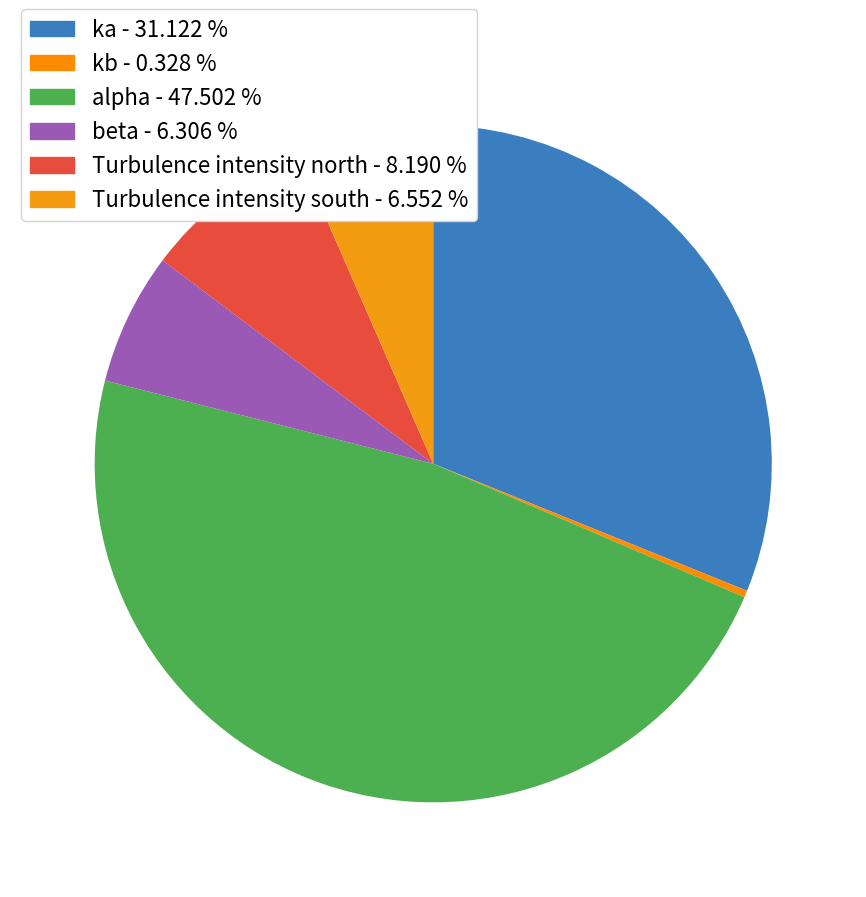

To the nearest percent, what is the average slice percentage?

17%